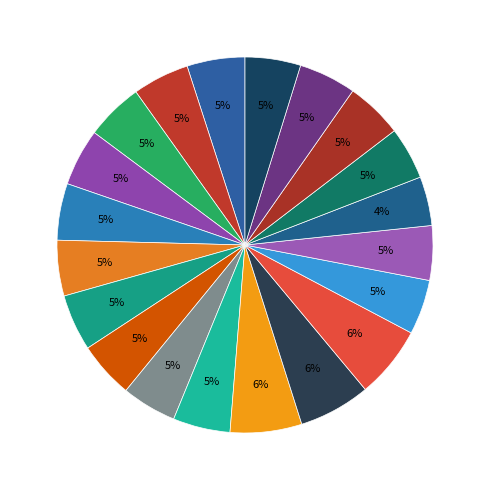

Which category has the smallest portion of the pie?

Day 23